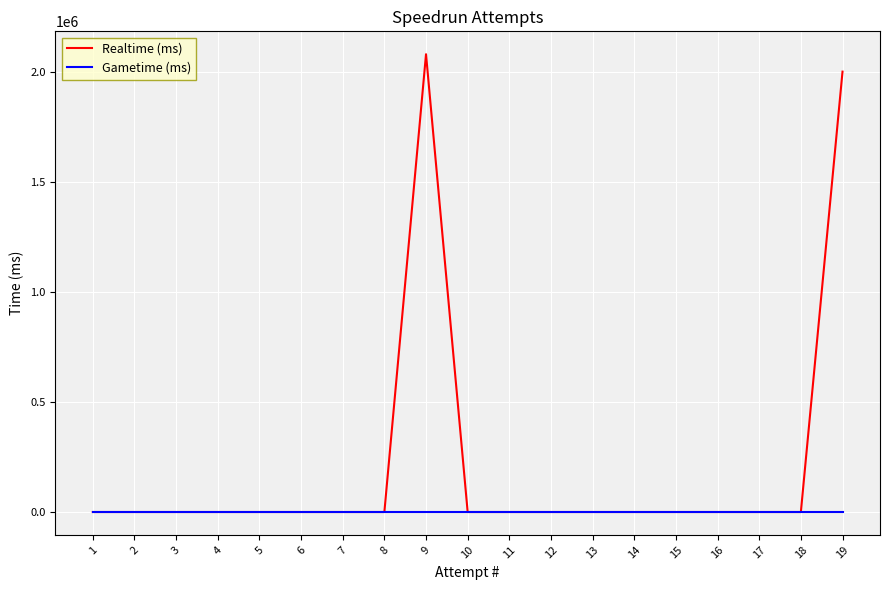

At 18, list the series in order from largest to smallest.

Realtime (ms), Gametime (ms)